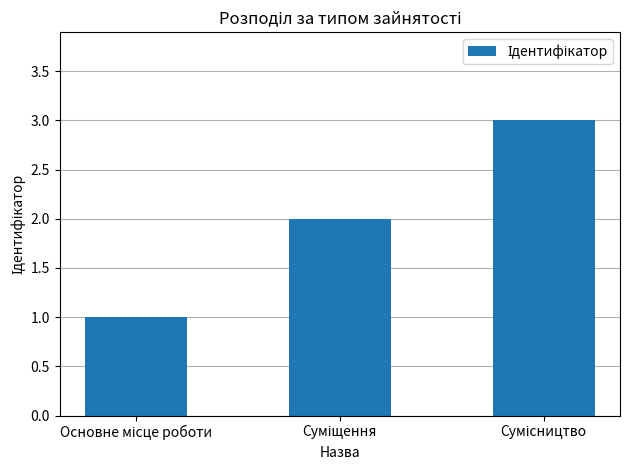

What is the value of the 1st bar from the left?

1